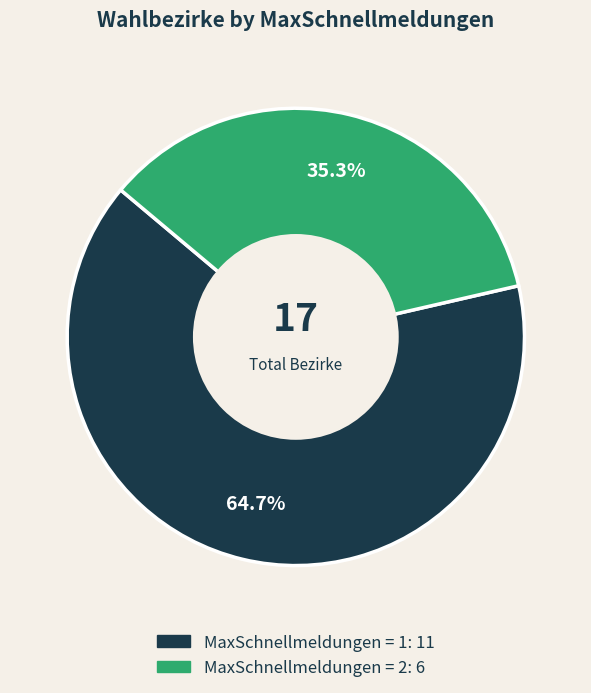

Is there any slice that represents more than half of the pie?

Yes